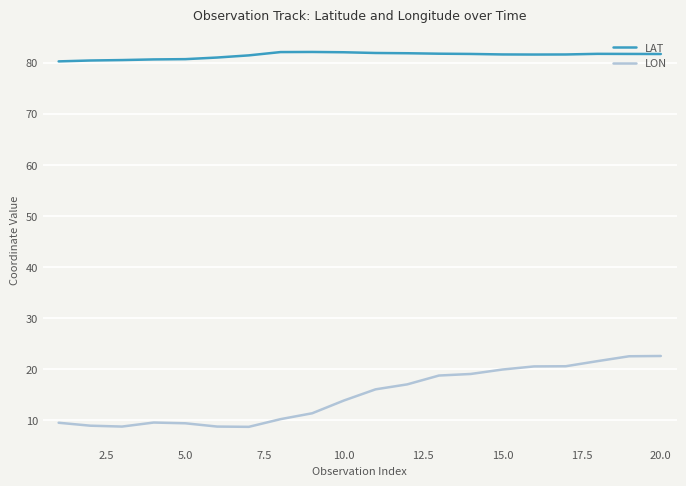

True or false: LAT and LON cross at least once.

False